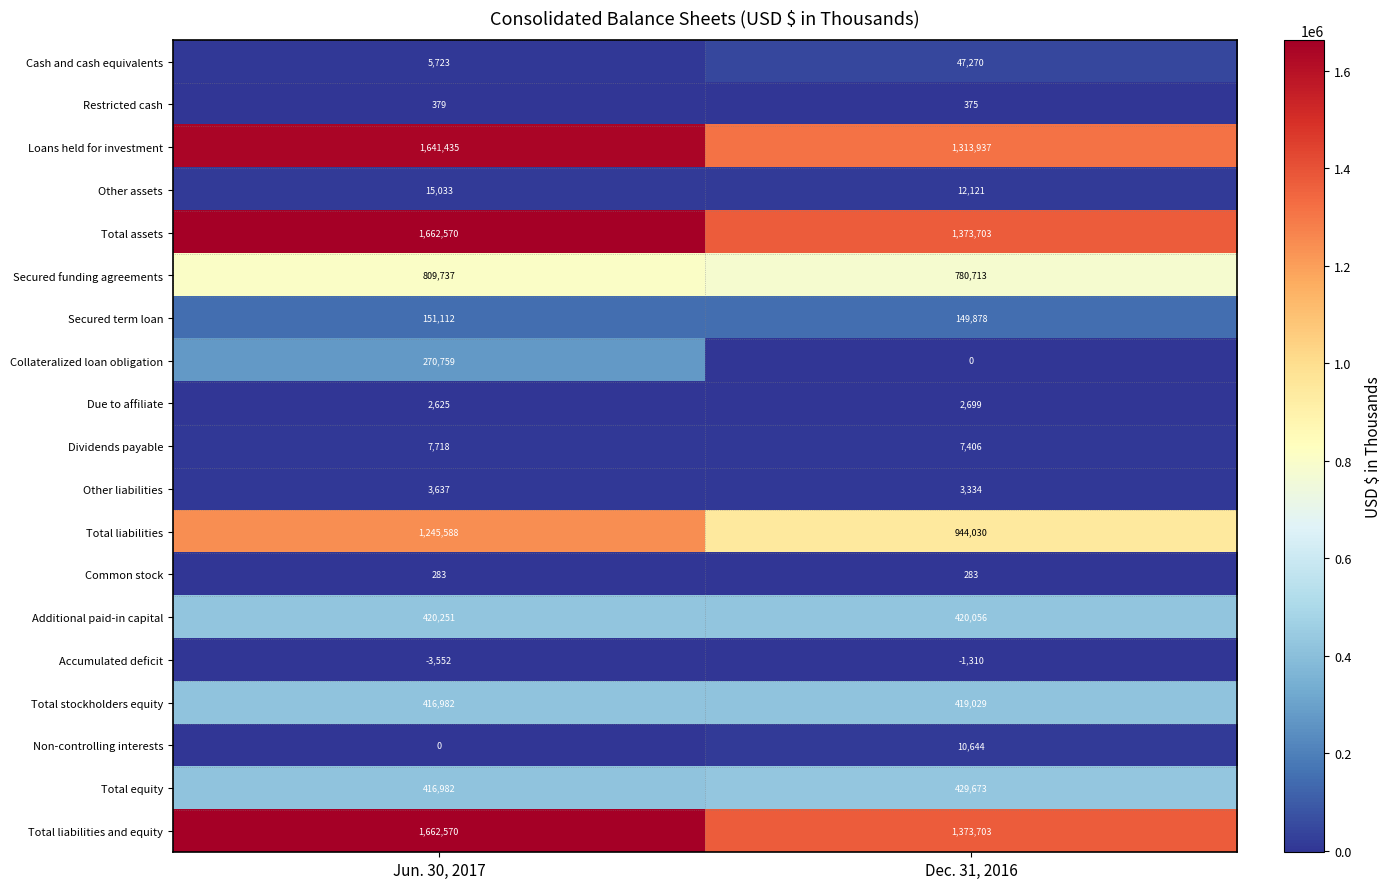

Where is Total stockholders equity nearest to the value 418005?

Jun. 30, 2017